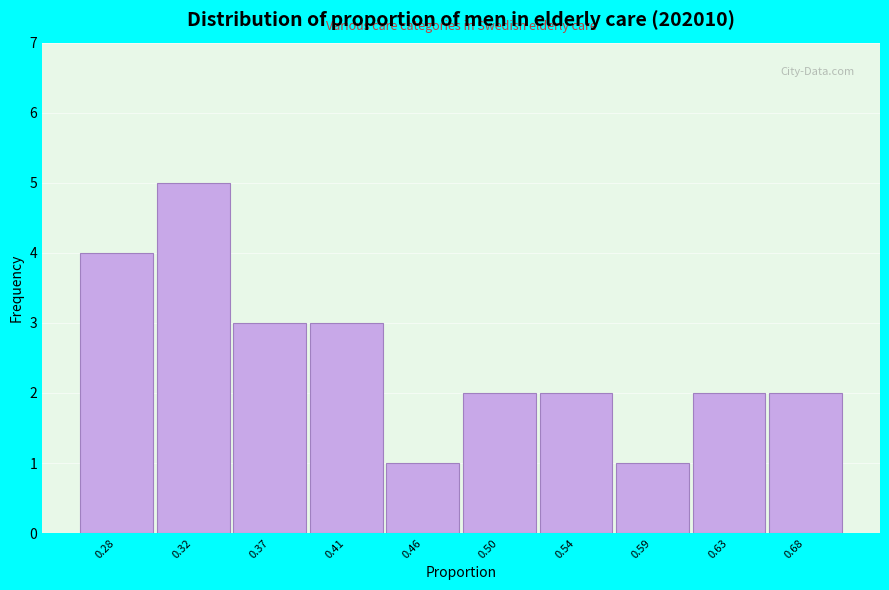

Reading left to right, transcribe all the data shown in this chart.

4	5	3	3	1	2	2	1	2	2